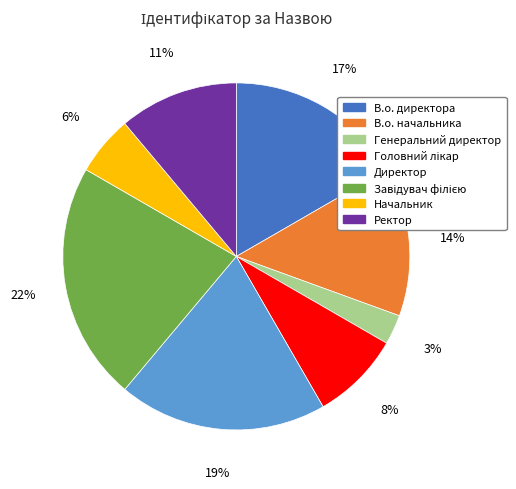

Does Генеральний директор represent more than half of the total?

No